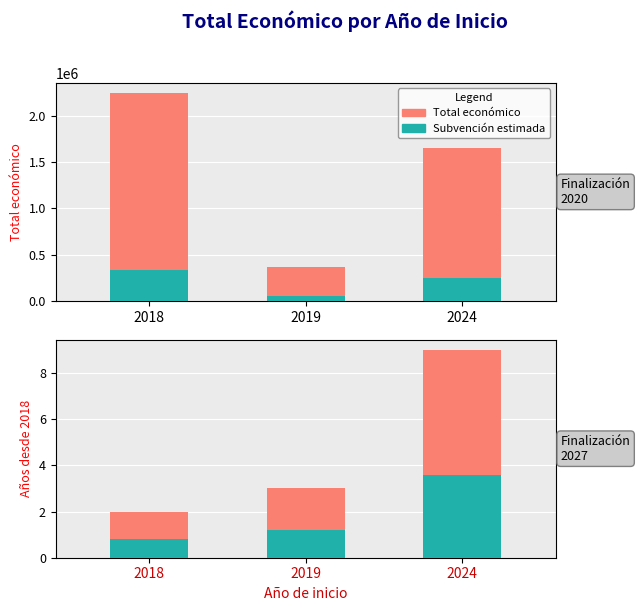

Reading left to right, list all the values displayed in this chart.

Total económico: 2018=2241176.0	2019=365045.0	2024=1653690.0
Subvención estimada: 2018=336176.4	2019=54756.8	2024=248053.5
Año de finalización: 2018=2.0	2019=3.0	2024=9.0
Años activo: 2018=0.8	2019=1.2	2024=3.6